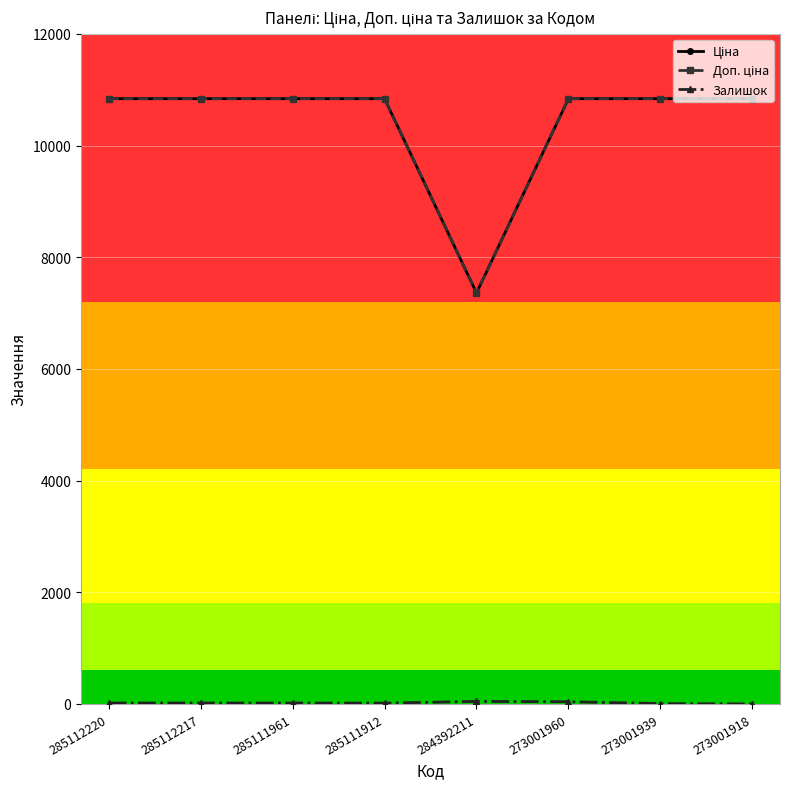

Where is the first local minimum for Доп. ціна?

284392211